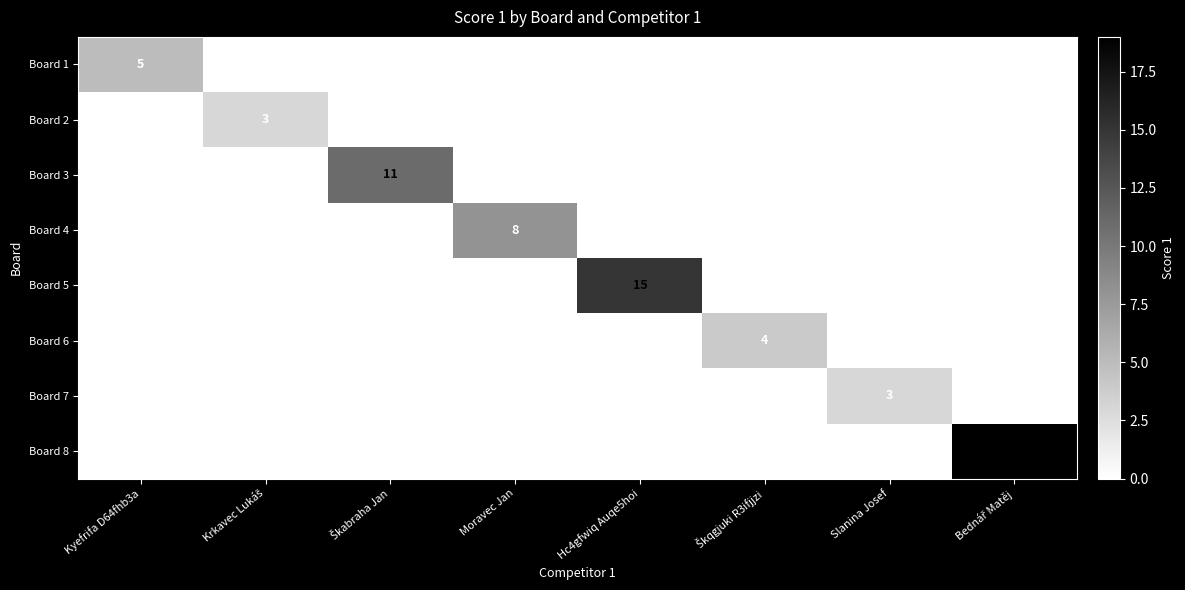

Is it true that Board 5 equals 10 at Hc4gfwiq Auqe5hoi?

False